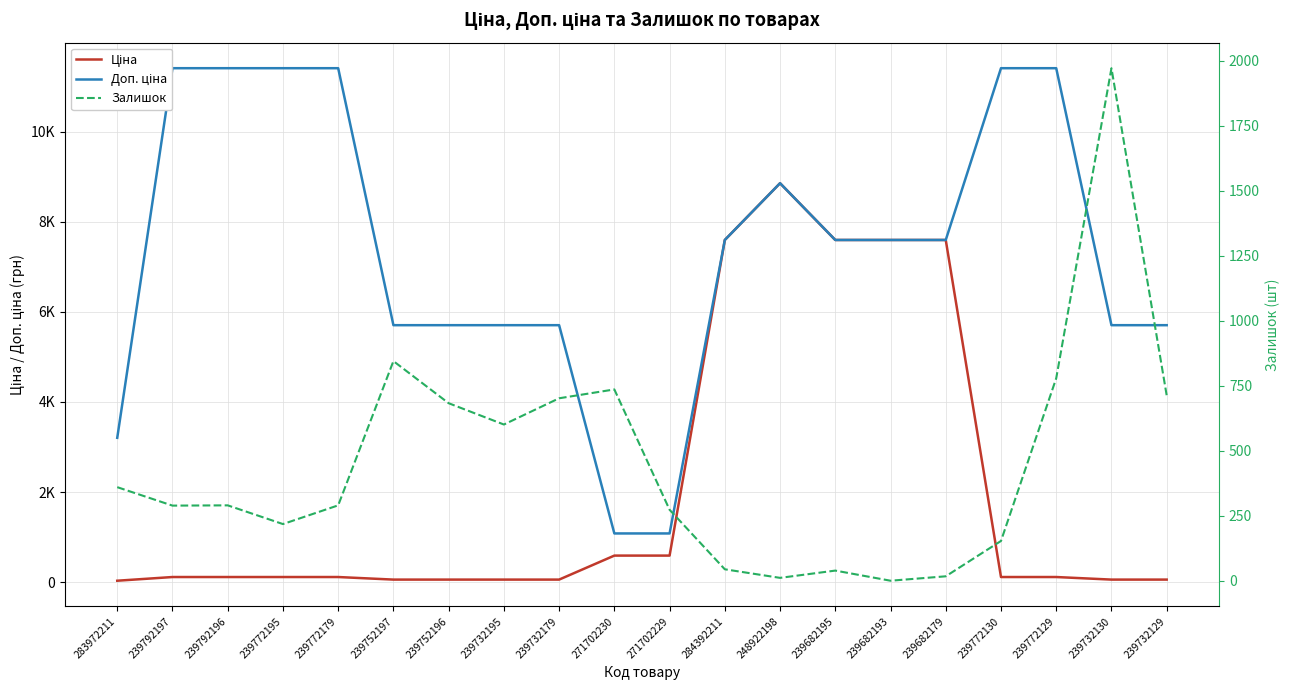

Reading left to right, list all the values displayed in this chart.

Ціна: 32.0	114.1	114.1	114.1	114.1	57.0	57.0	57.0	57.0	589.9	589.9	7596.5	8856.7	7596.5	7596.5	7596.5	114.1	114.1	57.0	57.0
Доп. ціна: 3205.0	11410.0	11410.0	11410.0	11410.0	5705.0	5705.0	5705.0	5705.0	1081.7	1081.7	7596.5	8856.7	7596.5	7596.5	7596.5	11410.0	11410.0	5705.0	5705.0
Залишок: 360.0	289.0	290.0	218.0	290.0	845.0	683.0	601.0	702.0	736.0	273.0	44.0	11.0	39.0	0.0	17.0	153.0	779.0	1972.0	713.0